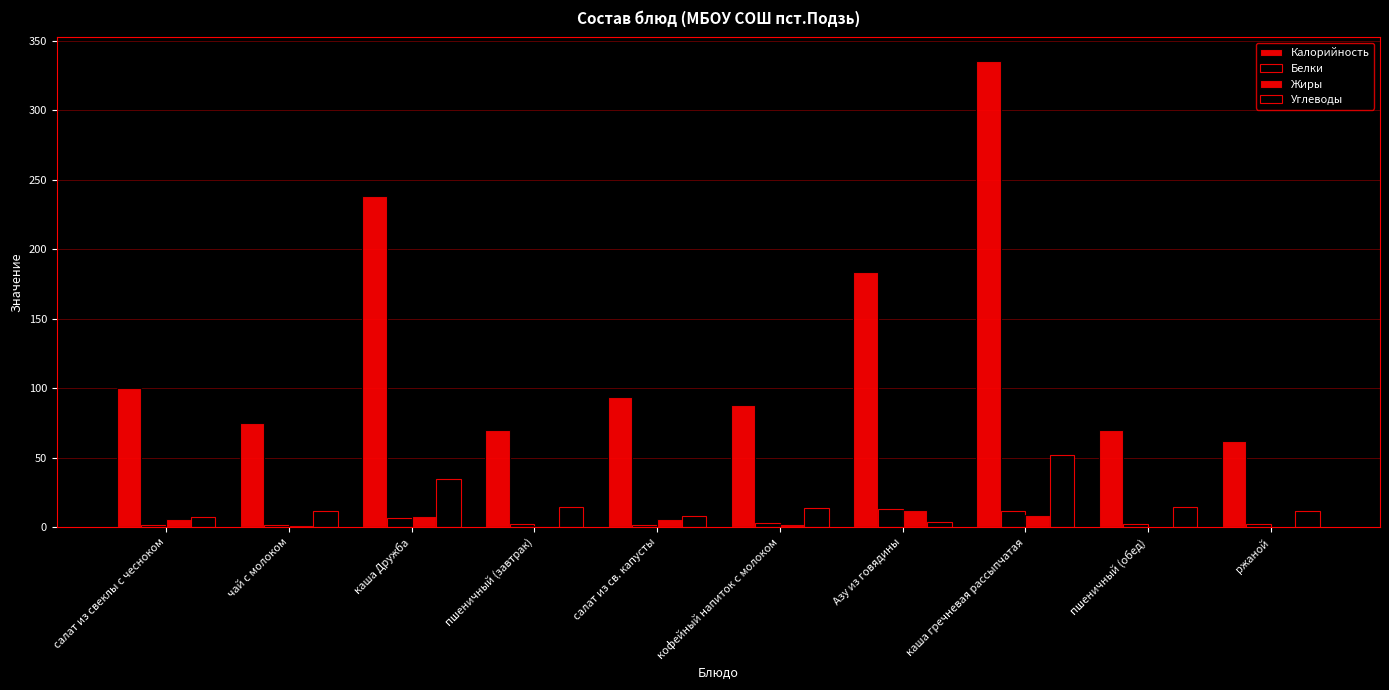

Rank the series at пшеничный (завтрак) from lowest to highest value.

Жиры, Белки, Углеводы, Калорийность